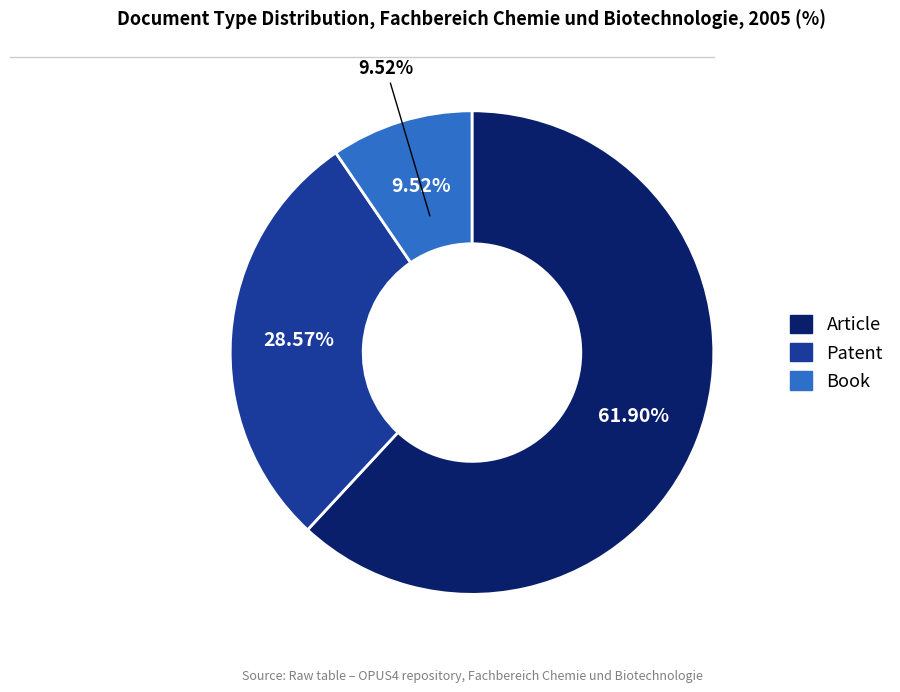

To the nearest percent, what is the average slice percentage?

33%